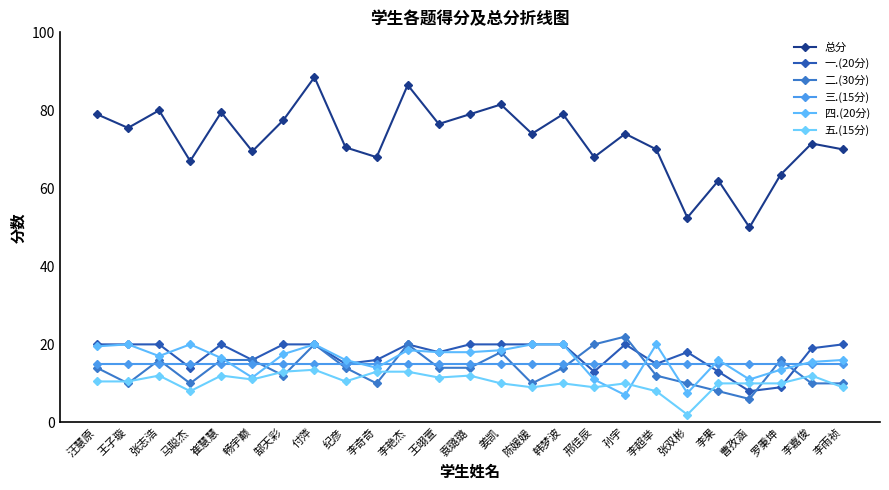

Reading left to right, list all the values displayed in this chart.

总分: 汪慧原=79.0	王子璇=75.5	张志浩=80.0	马聪杰=67.0	崔慧慧=79.5	畅宇巅=69.5	郜天彩=77.5	付萍=88.5	纪彦=70.5	李奇奇=68.0	李艳杰=86.5	王翊萱=76.5	袁璐璐=79.0	姜凯=81.5	陈媛媛=74.0	韩梦波=79.0	邢佳辰=68.0	孙宇=74.0	李超举=70.0	张双彬=52.5	李果=62.0	曹孜涵=50.0	罗秉坤=63.5	李嘉俊=71.5	李雨祯=70.0
一.(20分): 汪慧原=20.0	王子璇=20.0	张志浩=20.0	马聪杰=14.0	崔慧慧=20.0	畅宇巅=16.0	郜天彩=20.0	付萍=20.0	纪彦=15.0	李奇奇=16.0	李艳杰=20.0	王翊萱=18.0	袁璐璐=20.0	姜凯=20.0	陈媛媛=20.0	韩梦波=20.0	邢佳辰=13.0	孙宇=20.0	李超举=15.0	张双彬=18.0	李果=13.0	曹孜涵=8.0	罗秉坤=9.0	李嘉俊=19.0	李雨祯=20.0
二.(30分): 汪慧原=14.0	王子璇=10.0	张志浩=16.0	马聪杰=10.0	崔慧慧=16.0	畅宇巅=16.0	郜天彩=12.0	付萍=20.0	纪彦=14.0	李奇奇=10.0	李艳杰=20.0	王翊萱=14.0	袁璐璐=14.0	姜凯=18.0	陈媛媛=10.0	韩梦波=14.0	邢佳辰=20.0	孙宇=22.0	李超举=12.0	张双彬=10.0	李果=8.0	曹孜涵=6.0	罗秉坤=16.0	李嘉俊=10.0	李雨祯=10.0
三.(15分): 汪慧原=15.0	王子璇=15.0	张志浩=15.0	马聪杰=15.0	崔慧慧=15.0	畅宇巅=15.0	郜天彩=15.0	付萍=15.0	纪彦=15.0	李奇奇=15.0	李艳杰=15.0	王翊萱=15.0	袁璐璐=15.0	姜凯=15.0	陈媛媛=15.0	韩梦波=15.0	邢佳辰=15.0	孙宇=15.0	李超举=15.0	张双彬=15.0	李果=15.0	曹孜涵=15.0	罗秉坤=15.0	李嘉俊=15.0	李雨祯=15.0
四.(20分): 汪慧原=19.5	王子璇=20.0	张志浩=17.0	马聪杰=20.0	崔慧慧=16.5	畅宇巅=11.5	郜天彩=17.5	付萍=20.0	纪彦=16.0	李奇奇=14.0	李艳杰=18.5	王翊萱=18.0	袁璐璐=18.0	姜凯=18.5	陈媛媛=20.0	韩梦波=20.0	邢佳辰=11.0	孙宇=7.0	李超举=20.0	张双彬=7.5	李果=16.0	曹孜涵=11.0	罗秉坤=13.5	李嘉俊=15.5	李雨祯=16.0
五.(15分): 汪慧原=10.5	王子璇=10.5	张志浩=12.0	马聪杰=8.0	崔慧慧=12.0	畅宇巅=11.0	郜天彩=13.0	付萍=13.5	纪彦=10.5	李奇奇=13.0	李艳杰=13.0	王翊萱=11.5	袁璐璐=12.0	姜凯=10.0	陈媛媛=9.0	韩梦波=10.0	邢佳辰=9.0	孙宇=10.0	李超举=8.0	张双彬=2.0	李果=10.0	曹孜涵=10.0	罗秉坤=10.0	李嘉俊=12.0	李雨祯=9.0